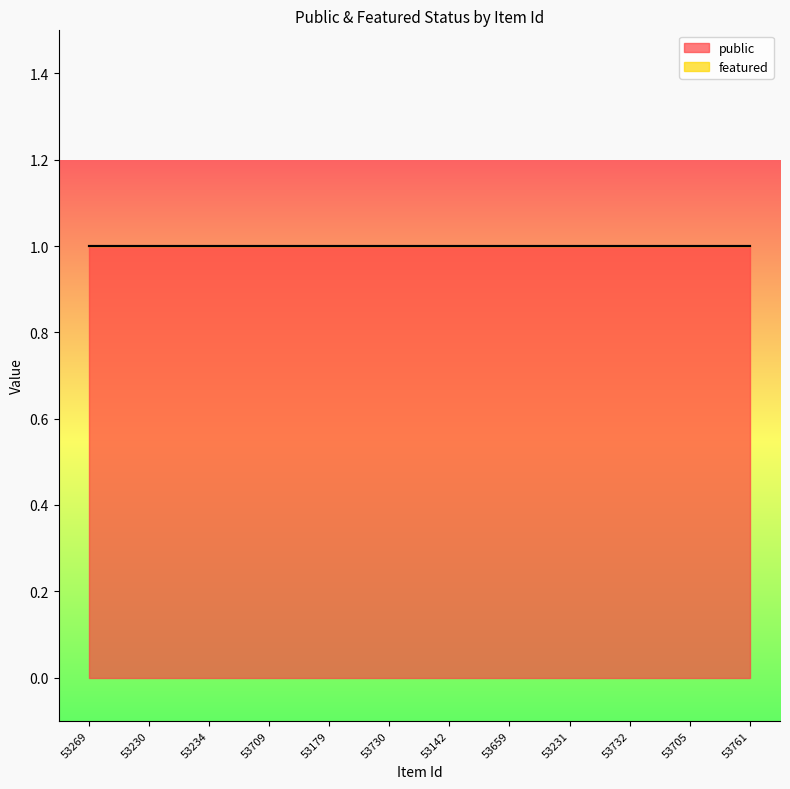

What is the label of the 4th point from the left?

53709